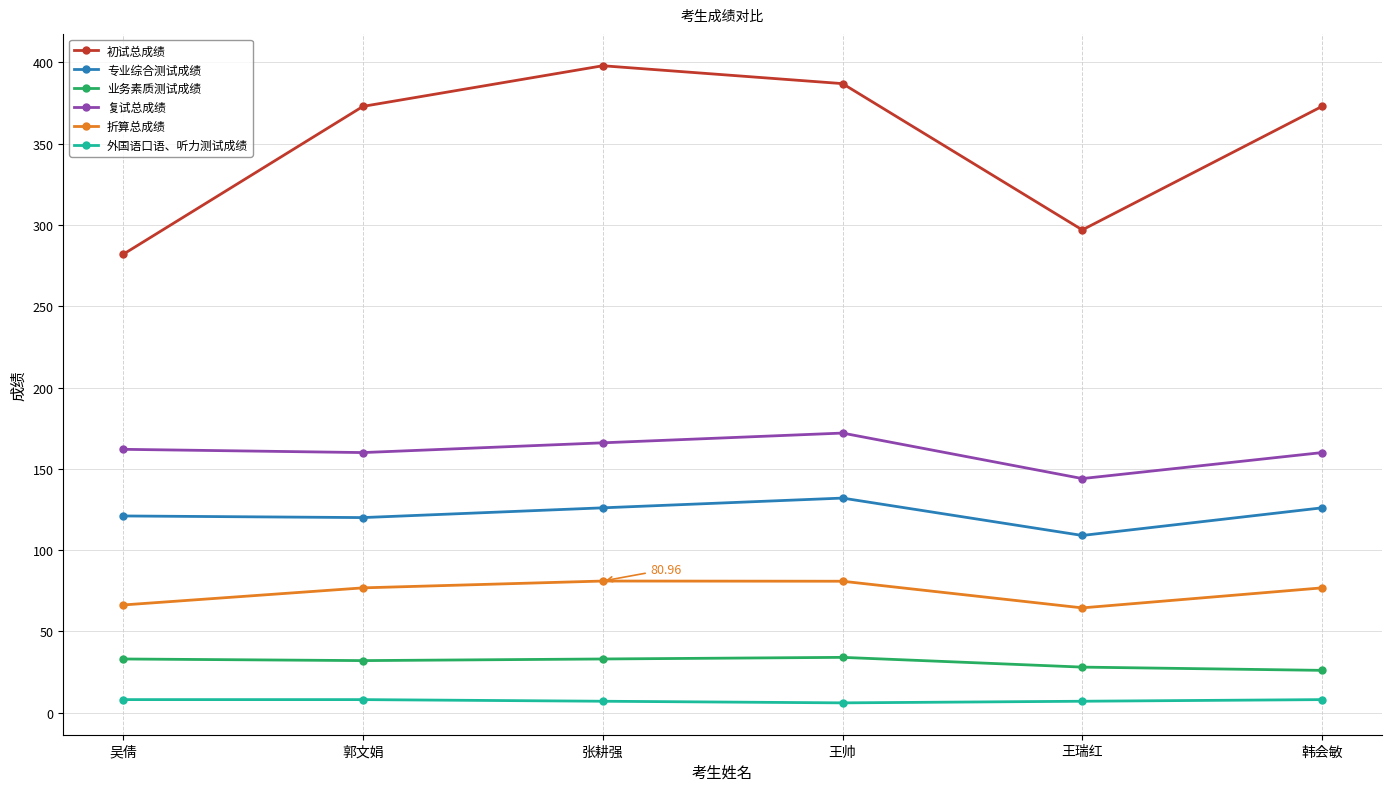

Read the 折算总成绩 value at 张耕强.

81.0